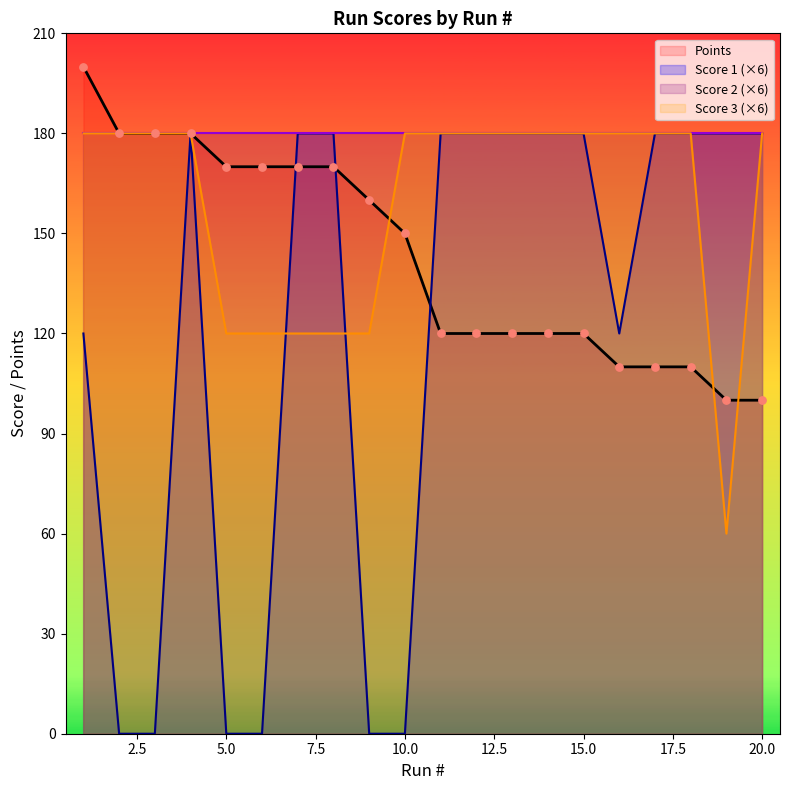

At how many categories does at least one series exceed 182?

1